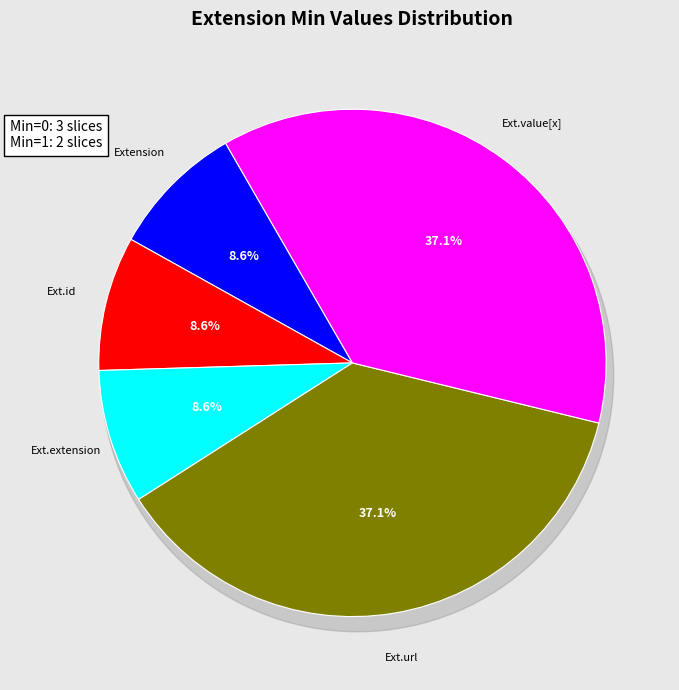

Does Extension.url represent more than half of the total?

No